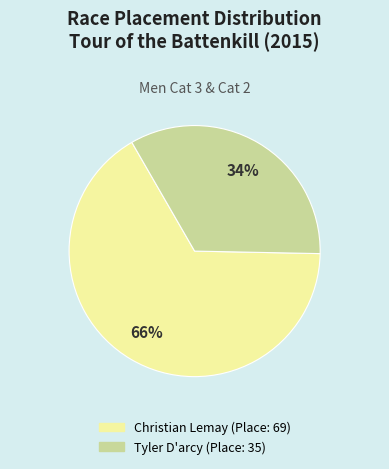

The Christian Lemay slice represents 66% of the pie. True or false?

True